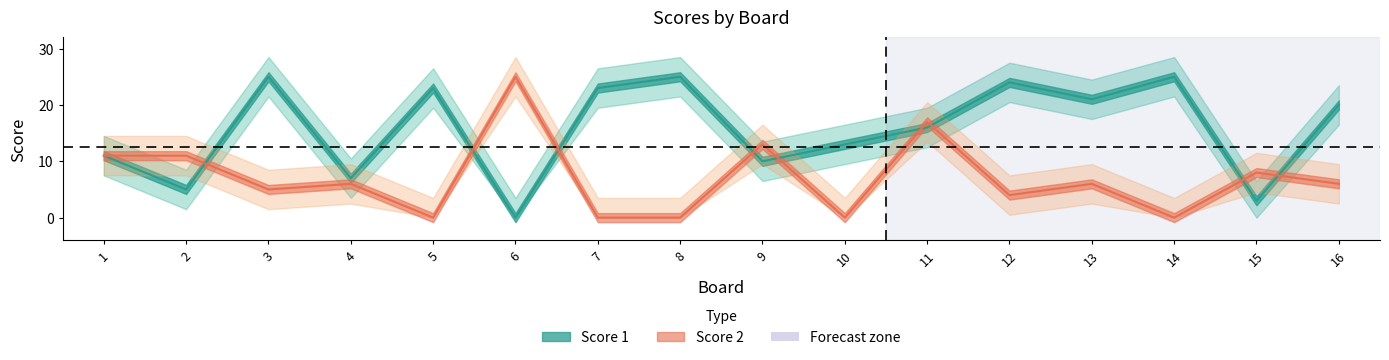

Reading left to right, extract all data points from this chart.

Score 1: 11	5	25	7	23	0	23	25	10	13	16	24	21	25	3	20
Score 2: 11	11	5	6	0	25	0	0	13	0	17	4	6	0	8	6